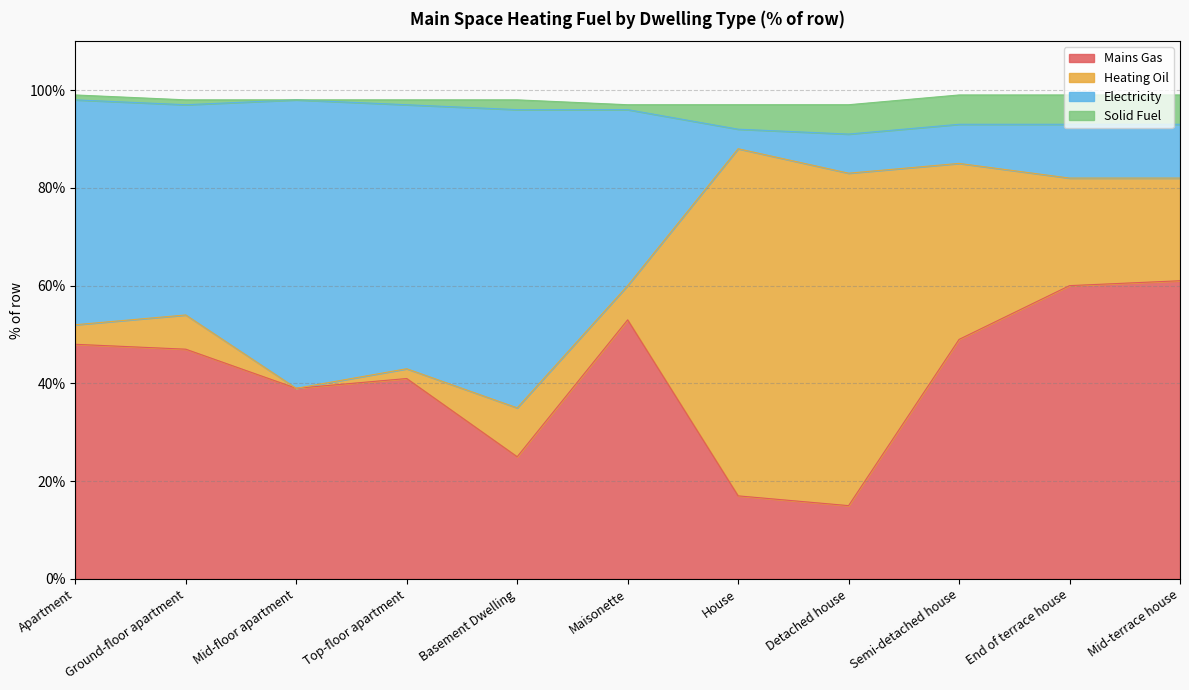

The Mains Gas series shows 12 at Mid-terrace house. True or false?

False